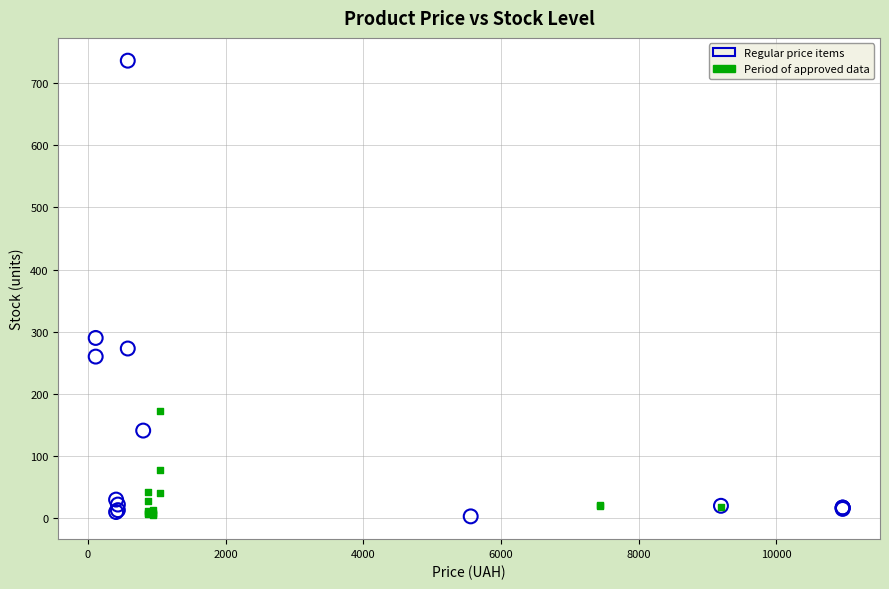

Which series has the largest Y range (max minus min)?

Regular price items